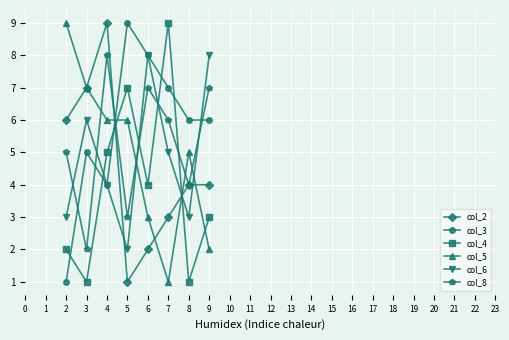

What is the sum of the col_2 values at 7 and 2?

9